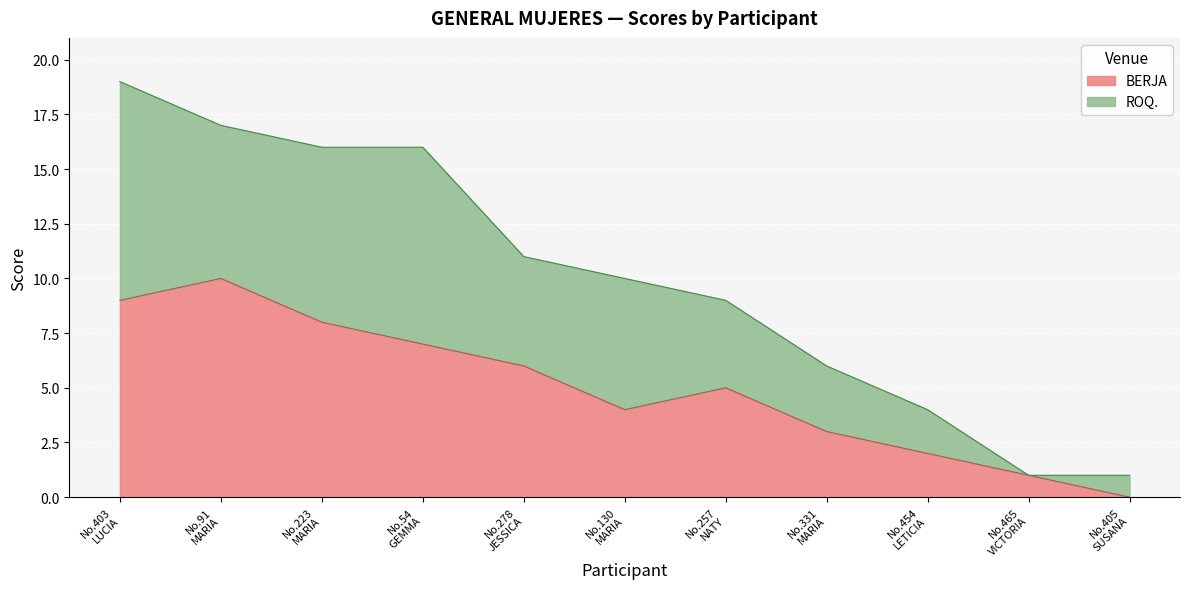

What are all the series names shown in the legend?

BERJA, ROQ.